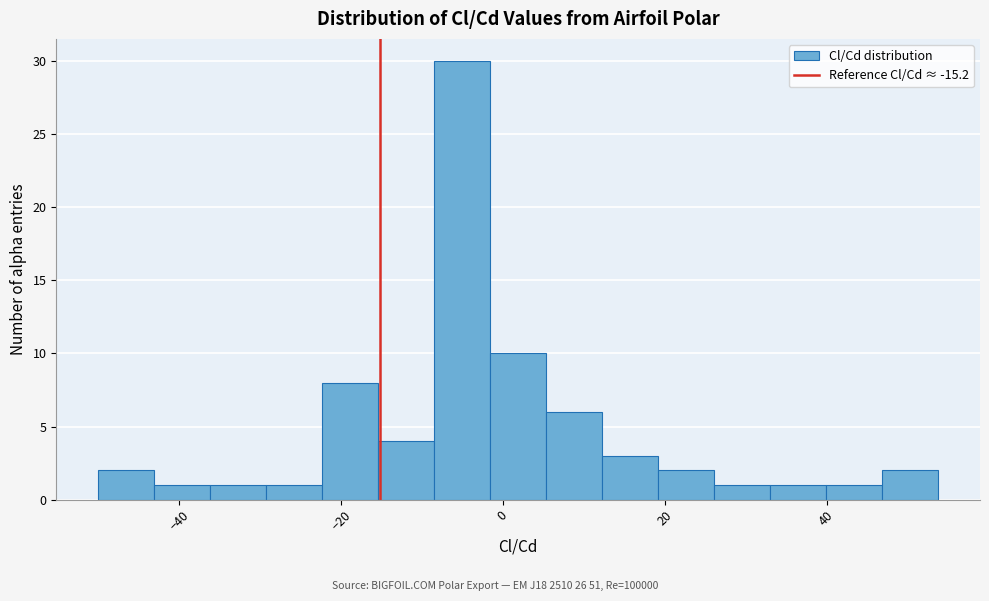

Around what value on the x-axis is the tallest bar? Give the approximate position of its centre, as read against the axis.

-6